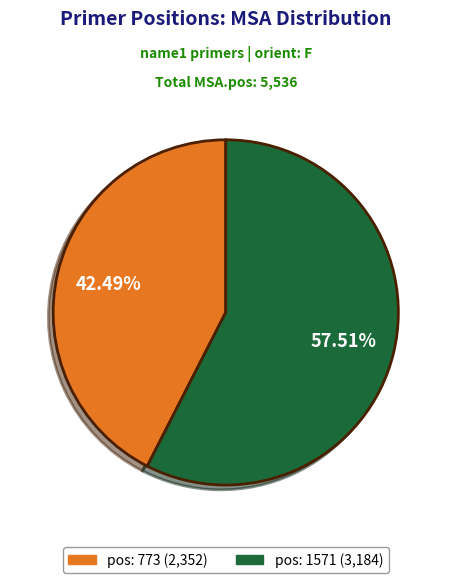

Which slice represents more than half of the pie?

pos: 1571